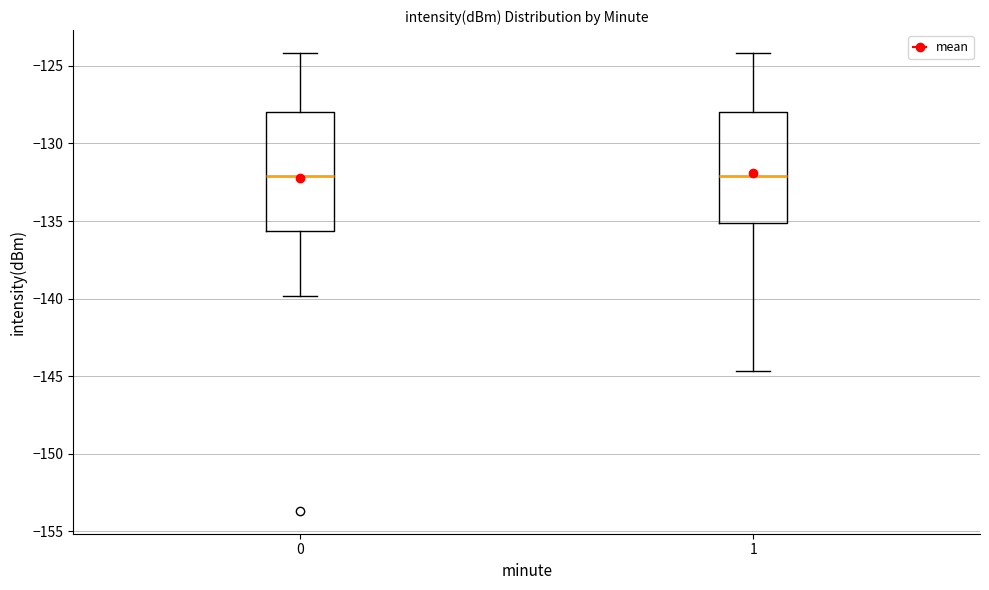

Where does the median line of the box at x = 0 sit on the y-axis? The values are not printed on the chart, so give them approximately, as read against the axis.

-132.0